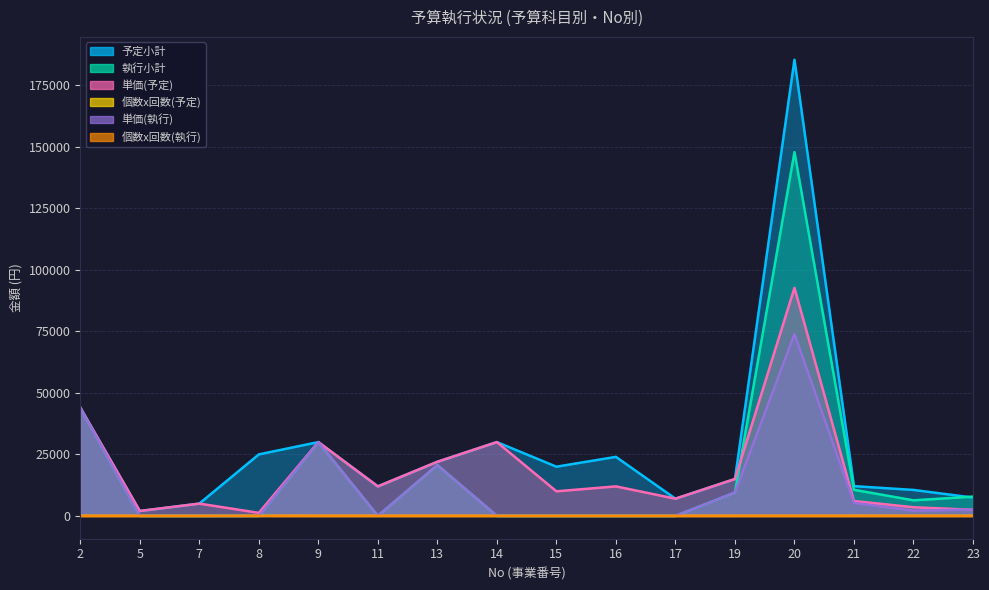

What is the difference between the second highest and minimum values in the 執行小計 series?

44000